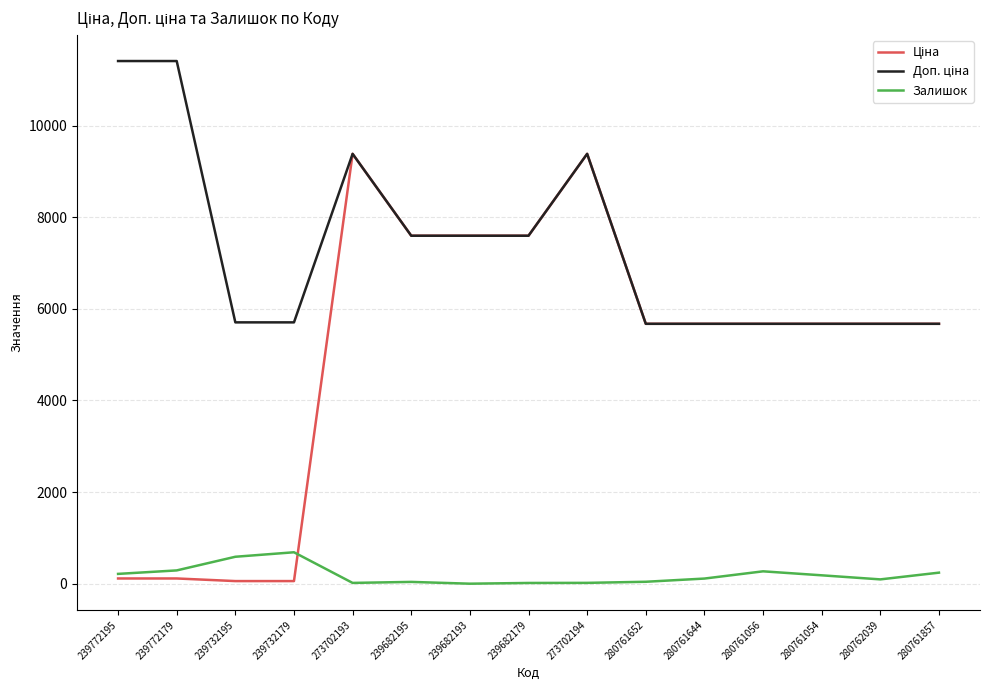

What position from the right is 280761644?

5